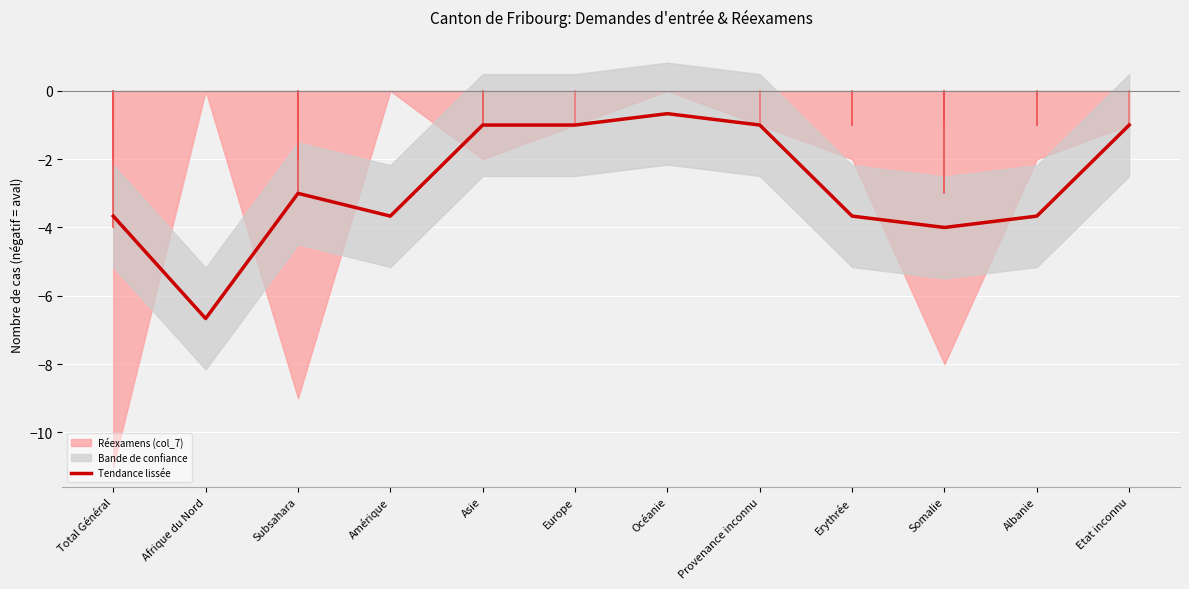

Reading right to left, extract all data points from this chart.

-1.0	-3.7	-4.0	-3.7	-1.0	-0.7	-1.0	-1.0	-3.7	-3.0	-6.7	-3.7